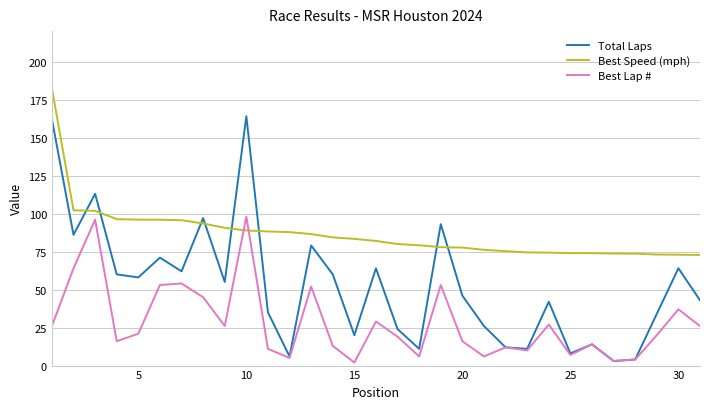

What is the maximum value for Best Speed (mph)?

182.3